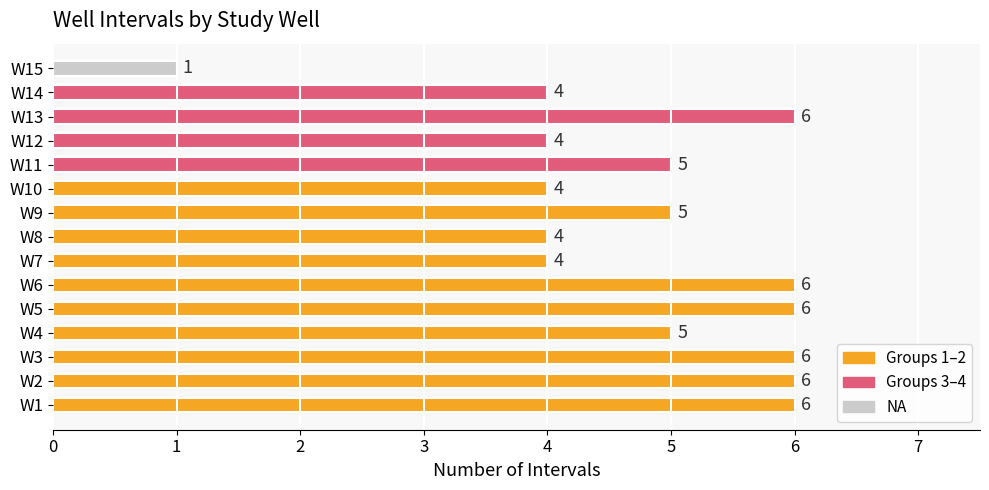

The value at W10 is 2. True or false?

False